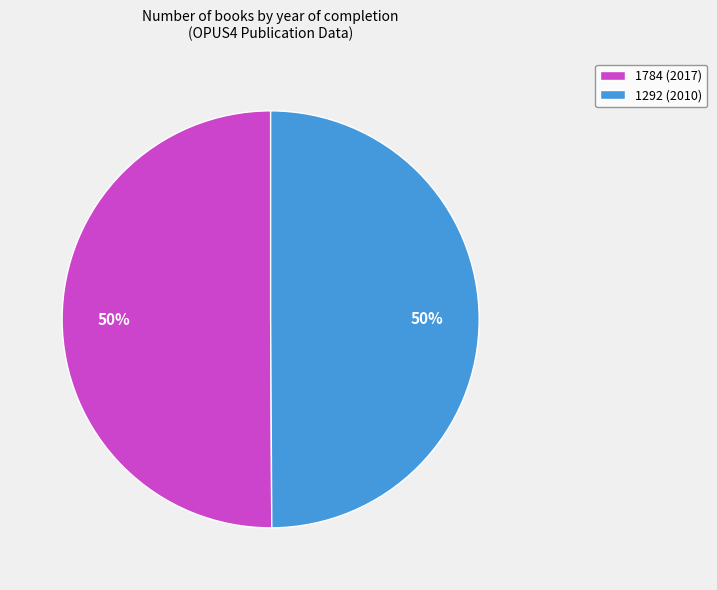

The 1292 (2010) slice represents 50% of the pie. True or false?

True